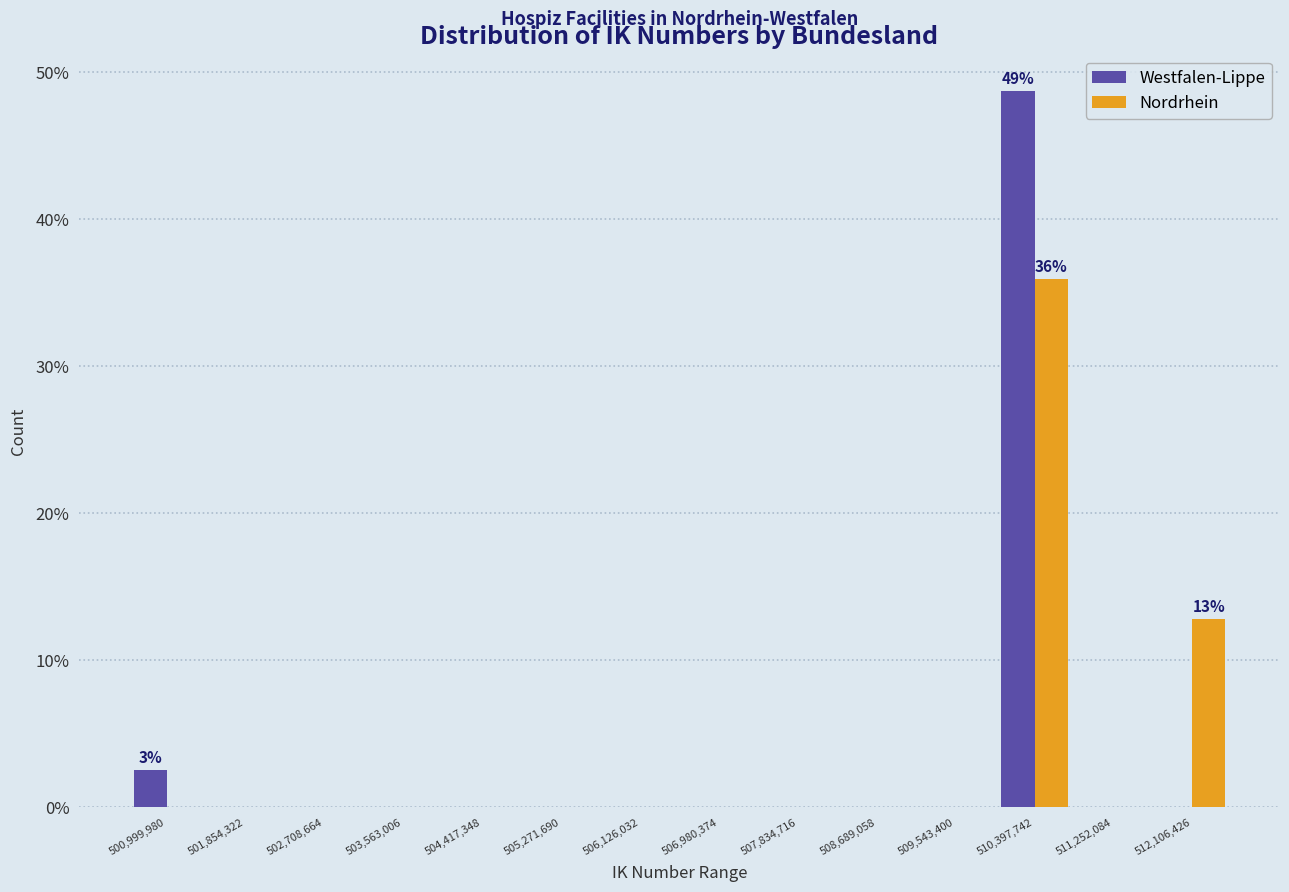

In the Westfalen-Lippe series, which range on the x-axis has the tallest bar?

510000000 to 510800000